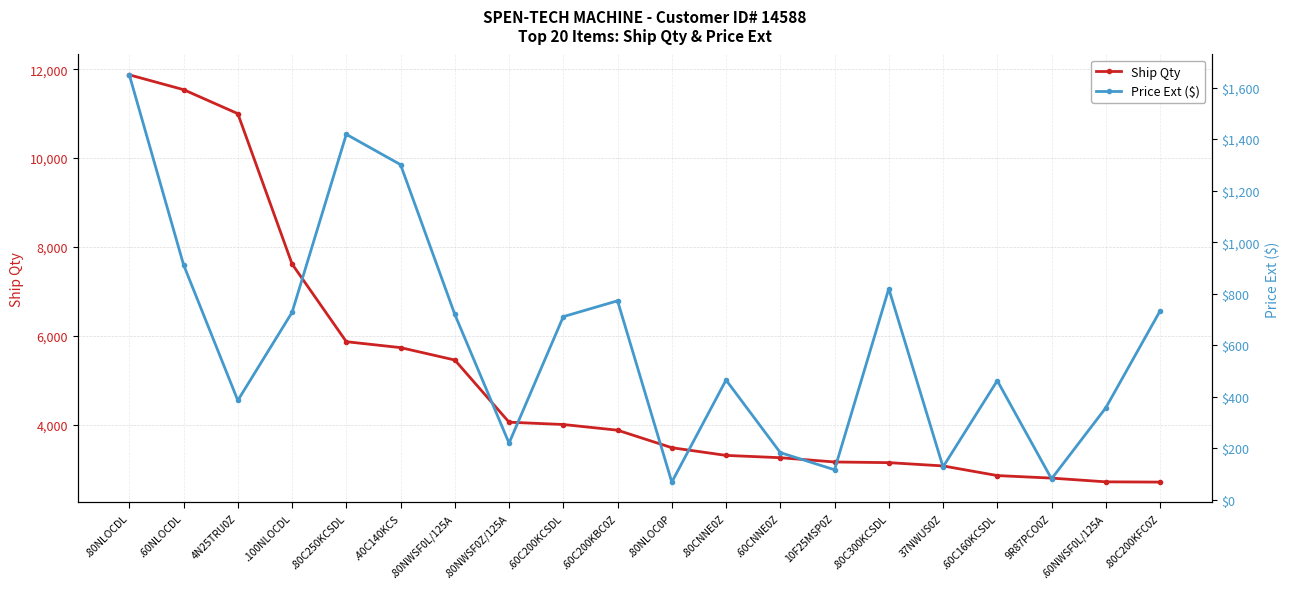

Which series changed the most between .80NWSF0L/125A and .80C200KFC0Z?

Ship Qty